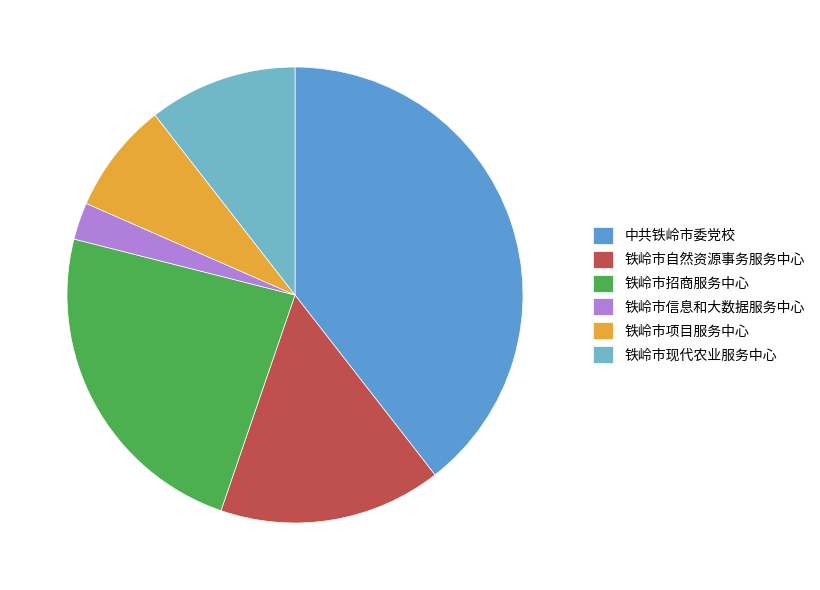

Is there any slice that represents more than half of the pie?

No